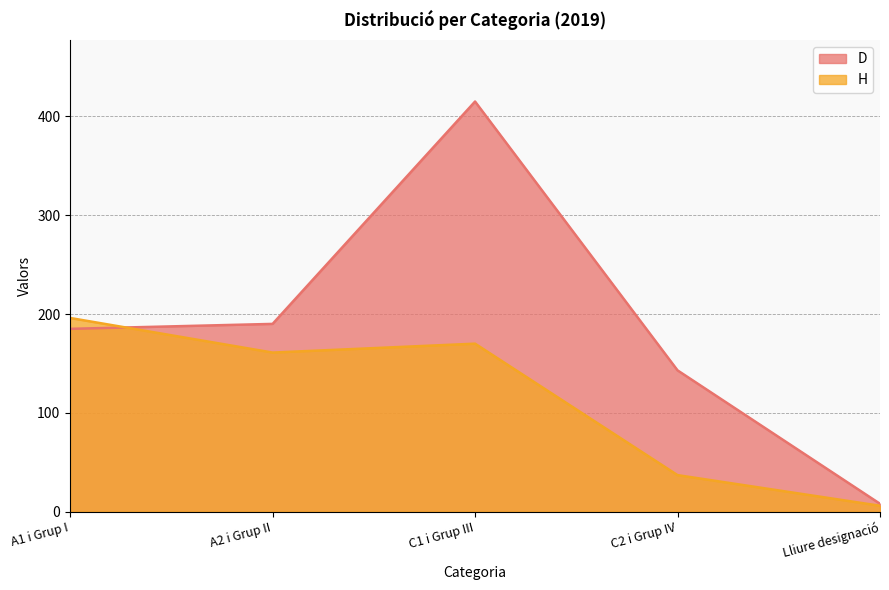

Where is D nearest to the value 211?

A2 i Grup II